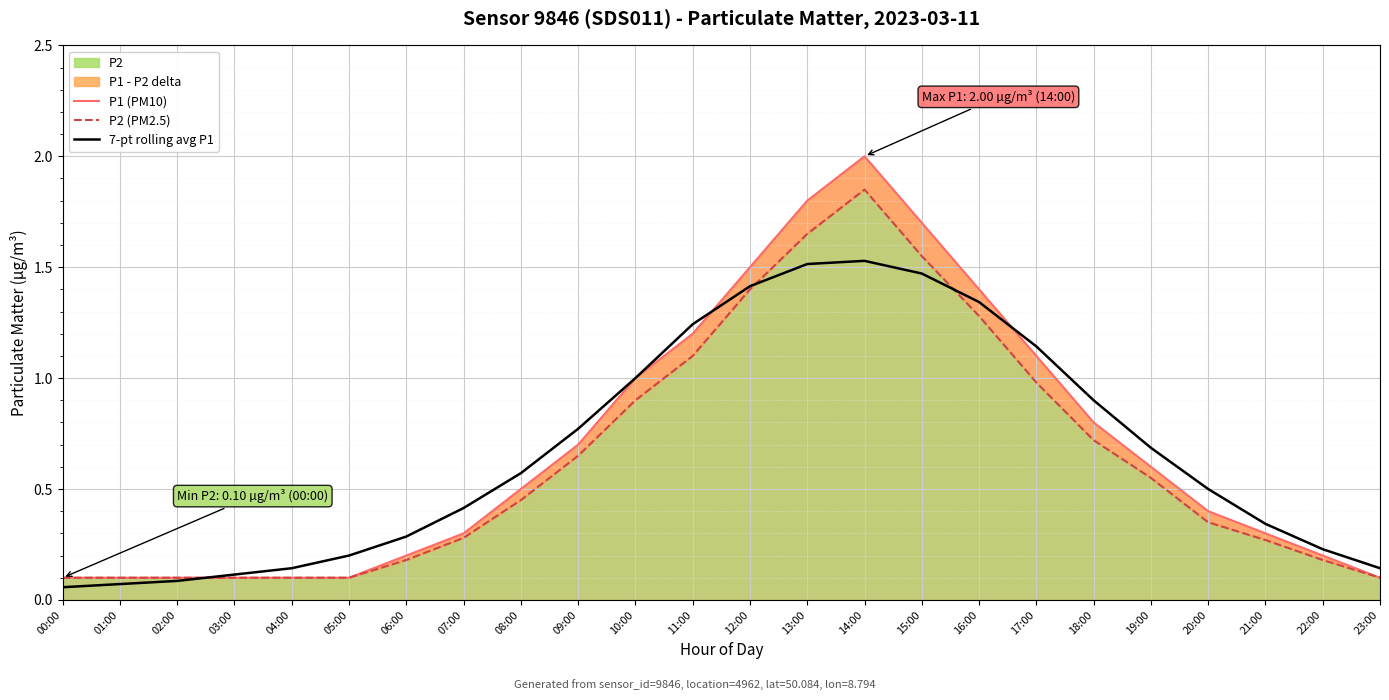

What is the value of the P2 (PM2.5) point at the 3rd from the left?

0.1